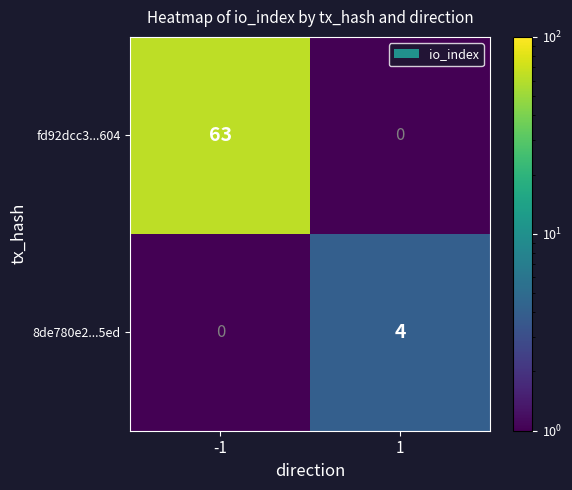

List the series in order of their peak value, highest first.

fd92dcc3...604, 8de780e2...5ed